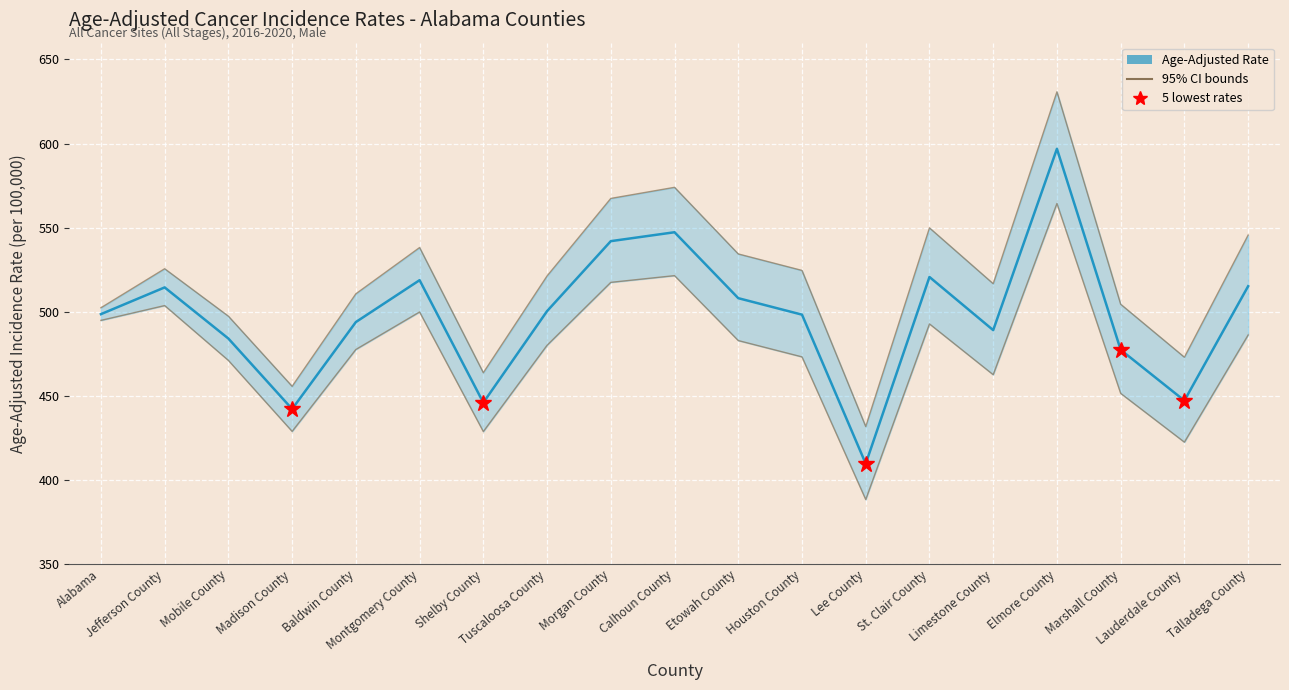

Which category has the highest value across all series?

Elmore County